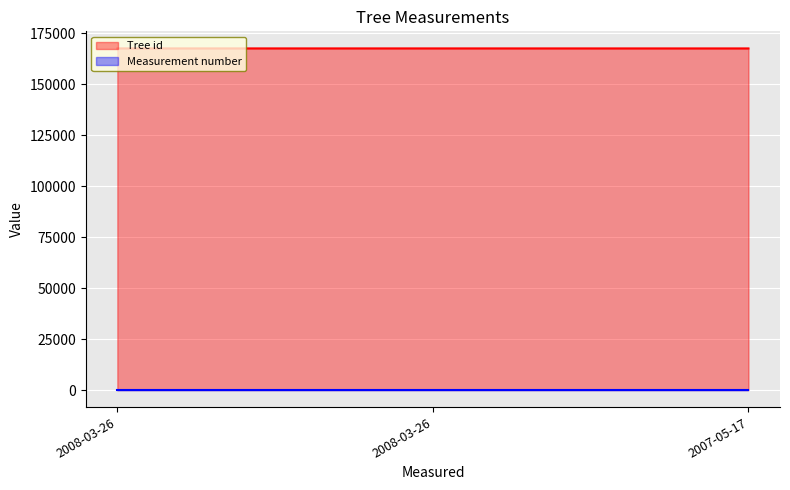

What is the ratio of the value at 2008-03-26 to the value at 2007-05-17?

1.0